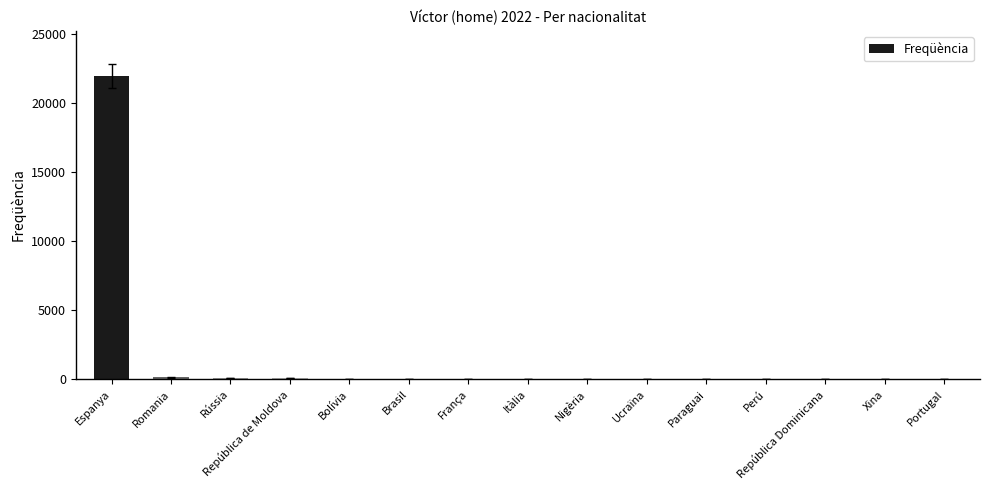

What is the greatest value displayed?

21926